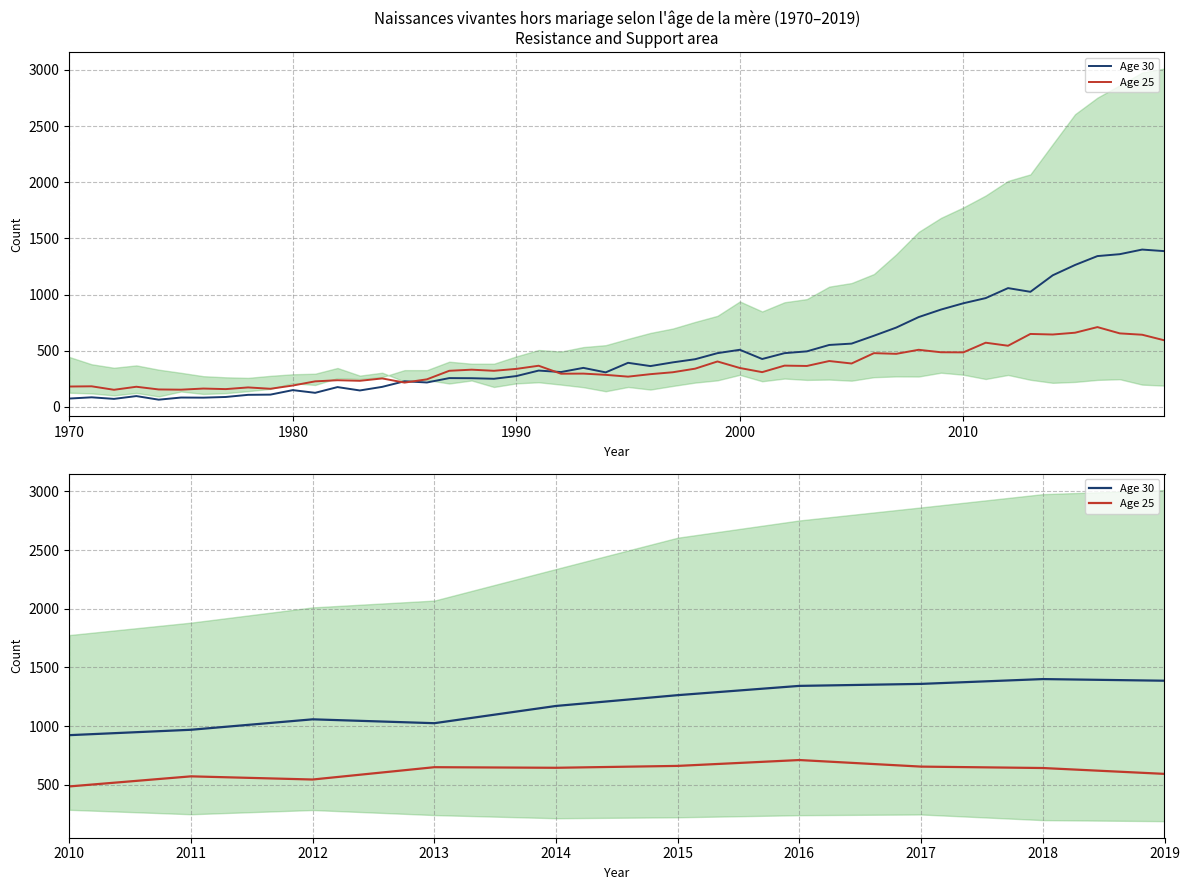

True or false: Age 30 and Age 25 cross at least once.

False